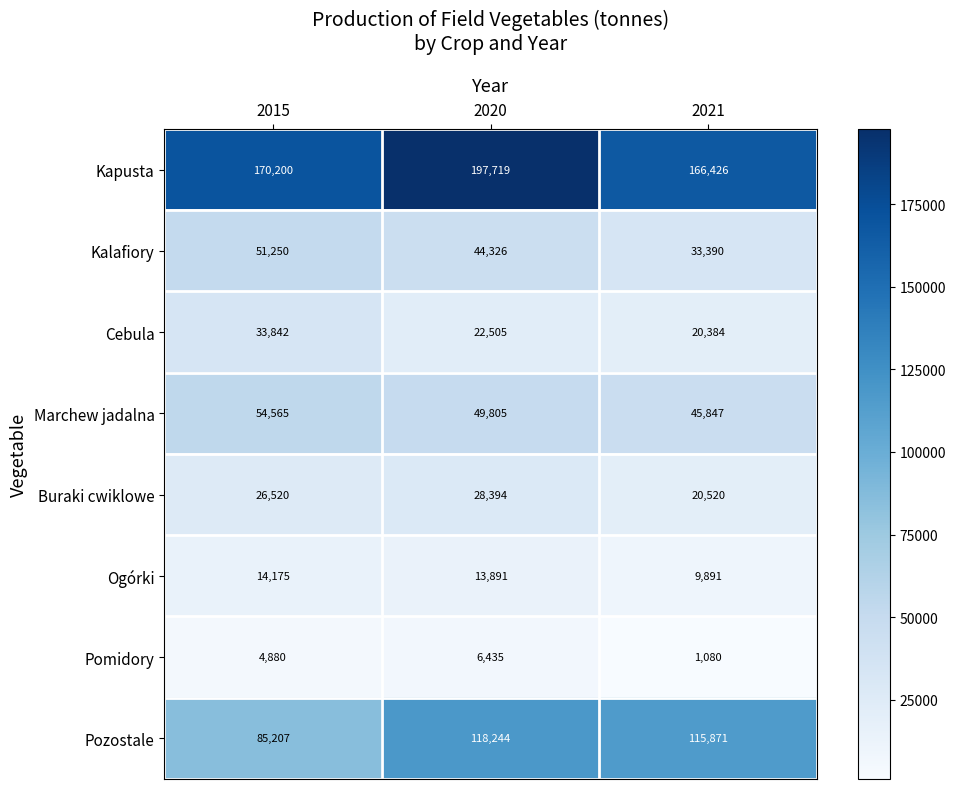

What is the difference between the maximum and second lowest values in the Kapusta series?

27519